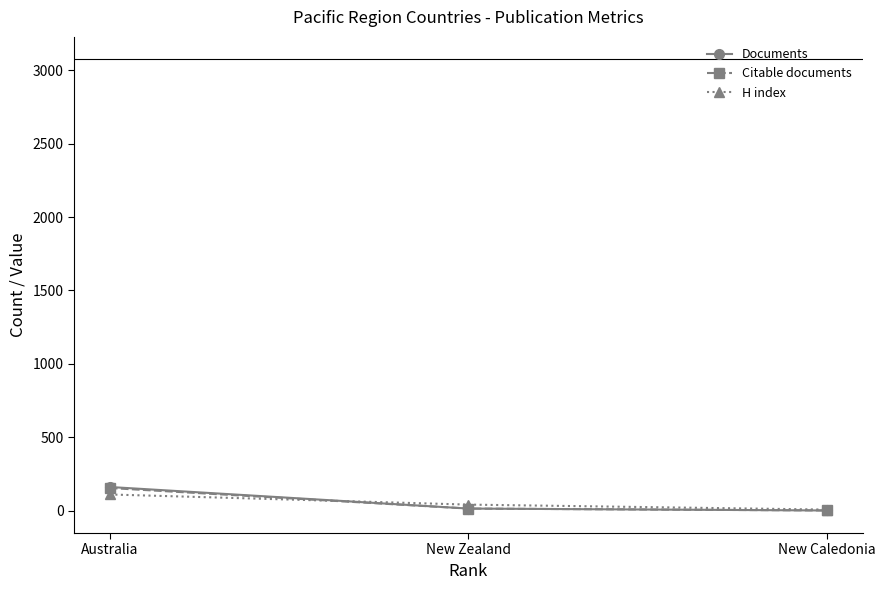

Is it true that Citable documents equals 154 at Australia?

True